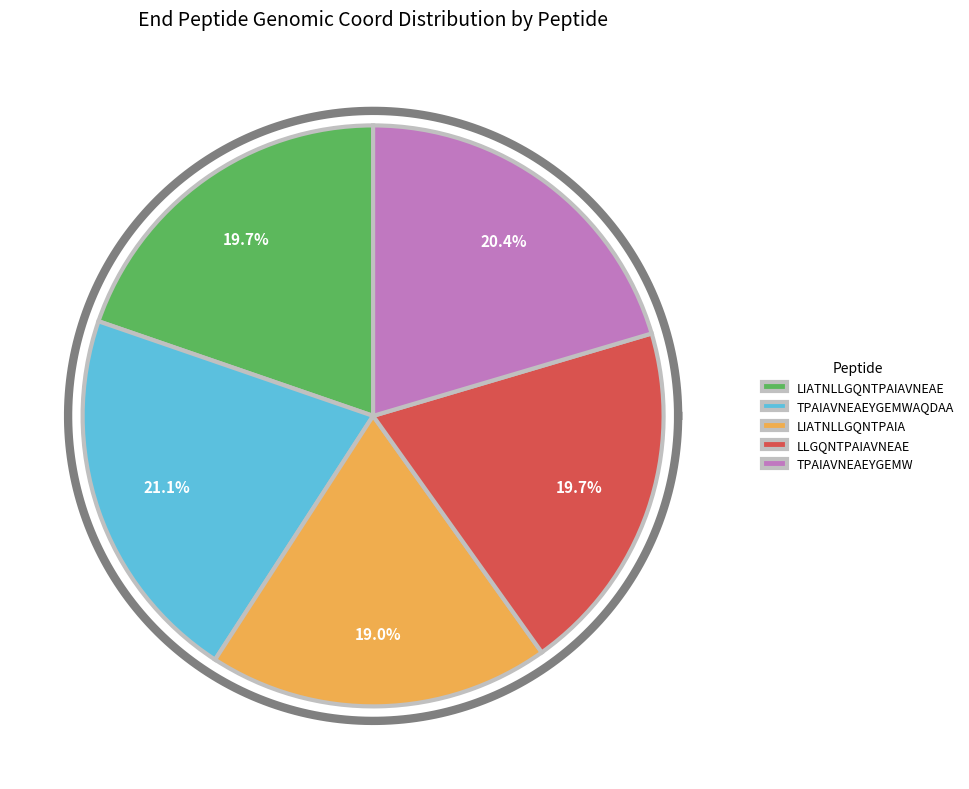

To the nearest percent, what portion does LIATNLLGQNTPAIA represent?

19%